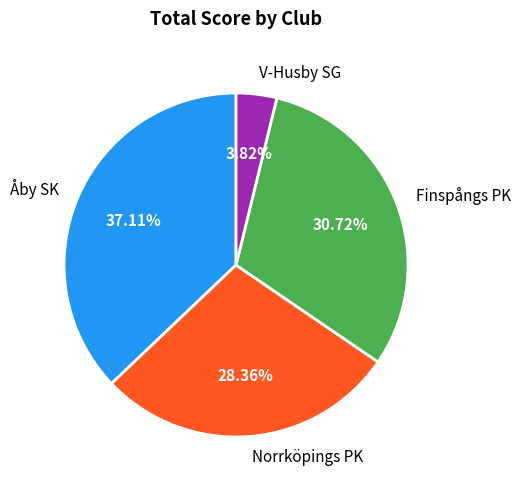

Which slice is the smallest?

V-Husby SG